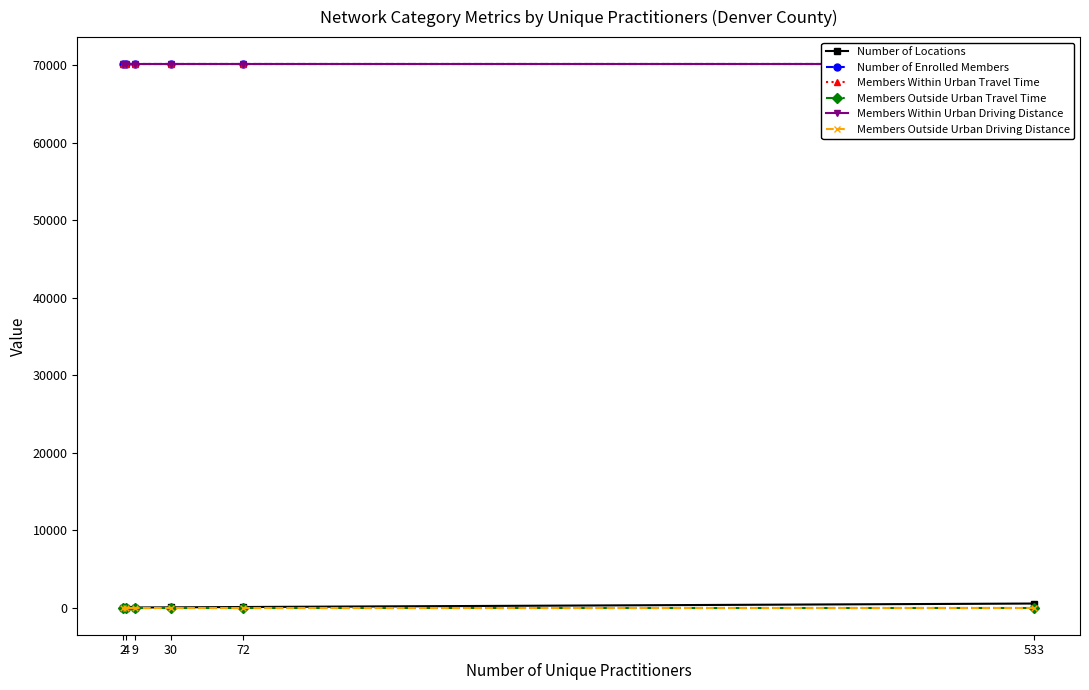

The value of Number of Enrolled Members at 2 is 70147. True or false?

True